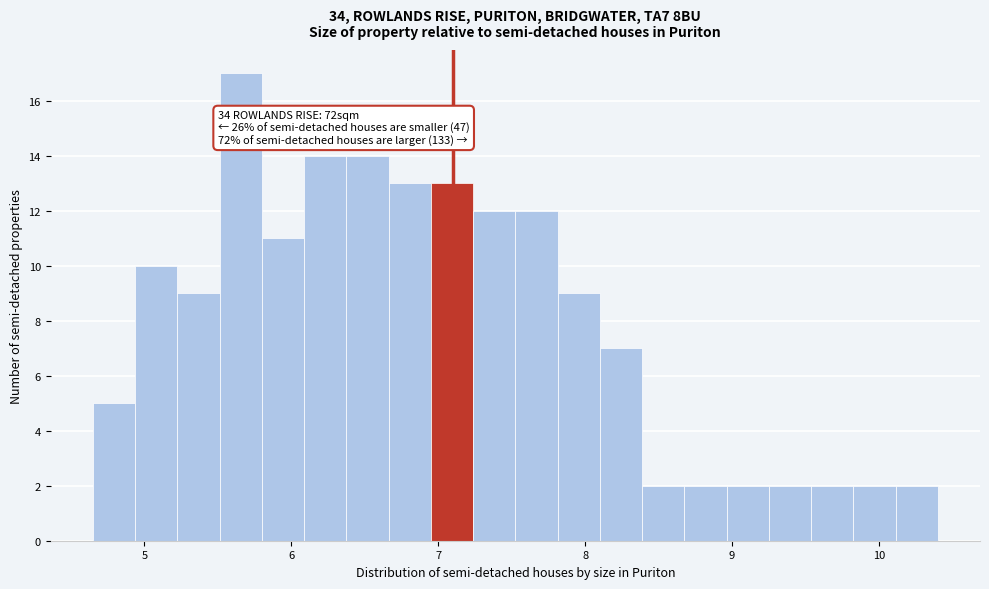

Around what value on the x-axis is the tallest bar? Give the approximate position of its centre, as read against the axis.

5.7